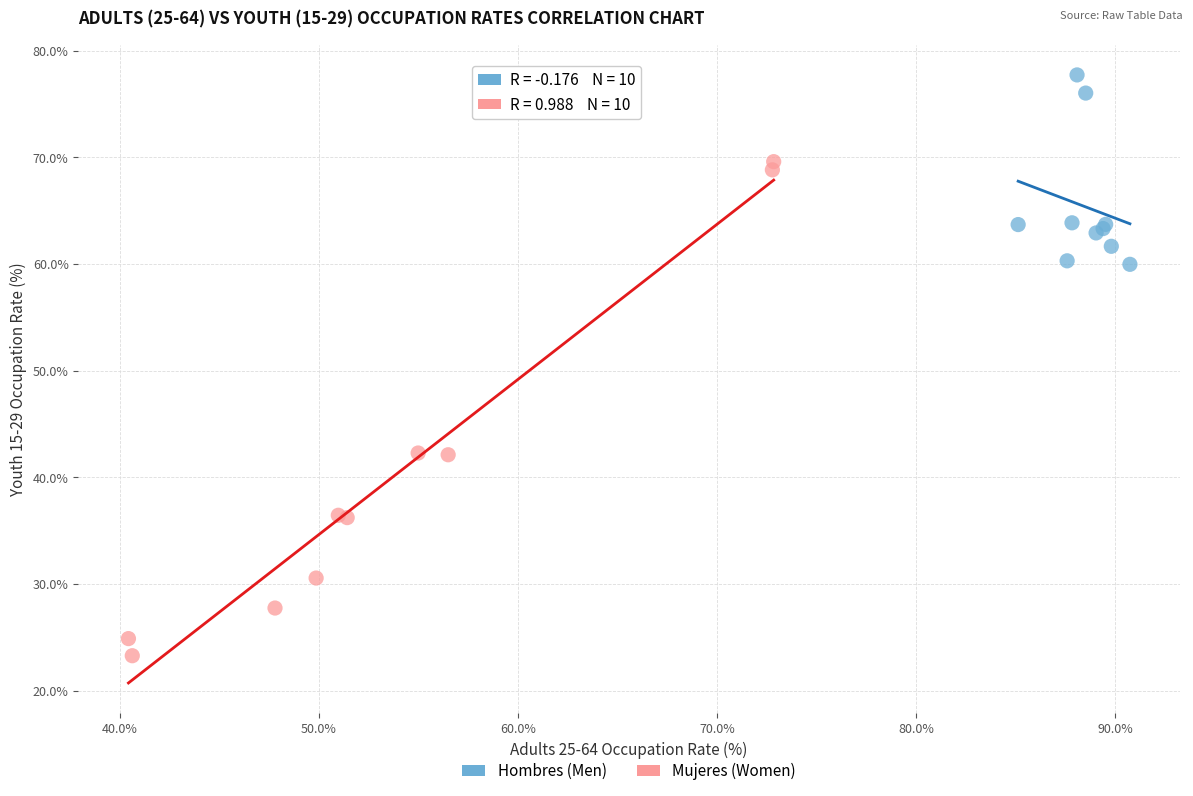

What are all the series names shown in the legend?

Hombres (Men), Mujeres (Women)